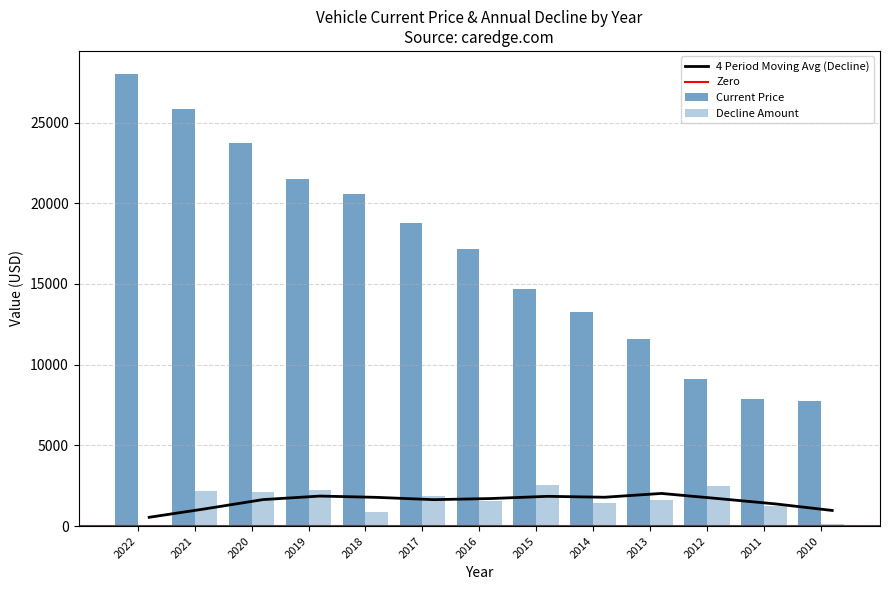

List the series in order of their overall mean, highest first.

Current Price, Decline Amount